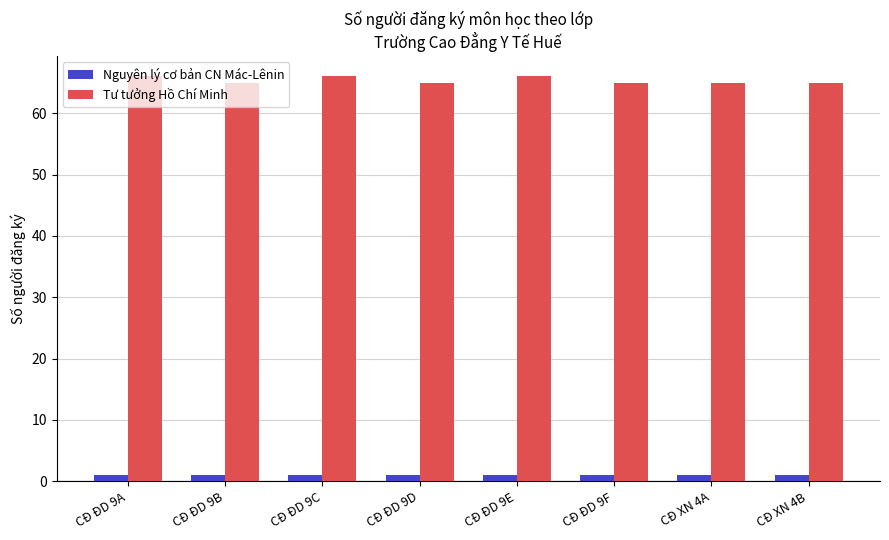

Which series has the widest spread of values?

Tư tưởng Hồ Chí Minh